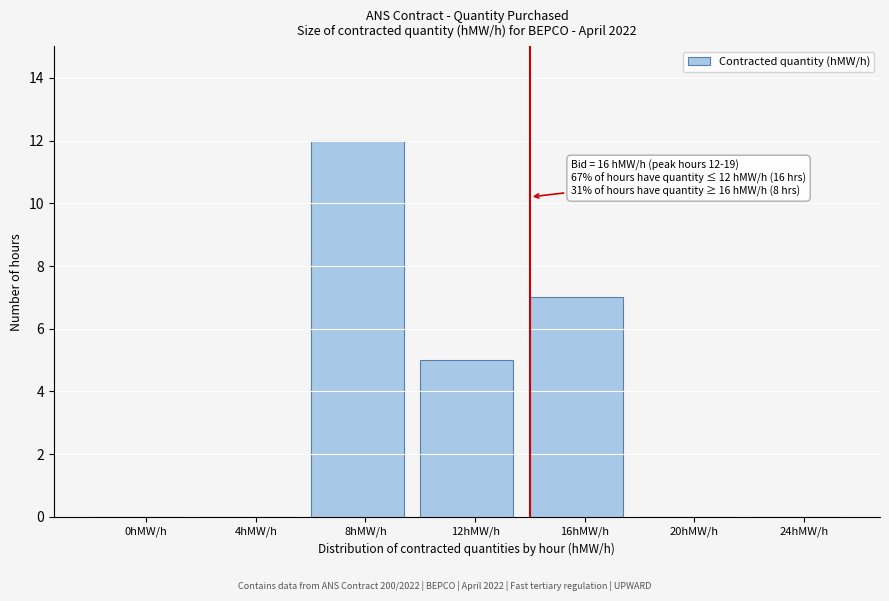

Reading left to right, extract all data points from this chart.

0hMW/h=0	4hMW/h=0	8hMW/h=12	12hMW/h=5	16hMW/h=7	20hMW/h=0	24hMW/h=0